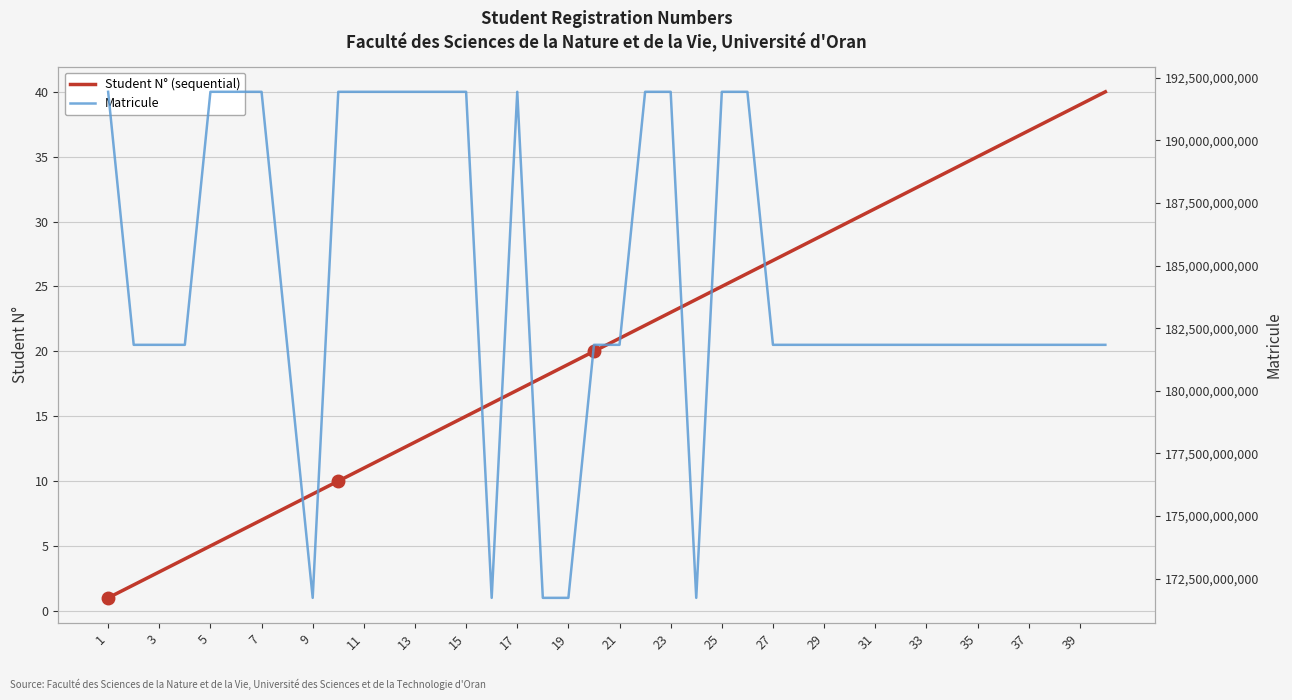

How many values in the Student N° (sequential) series are below 21?

20